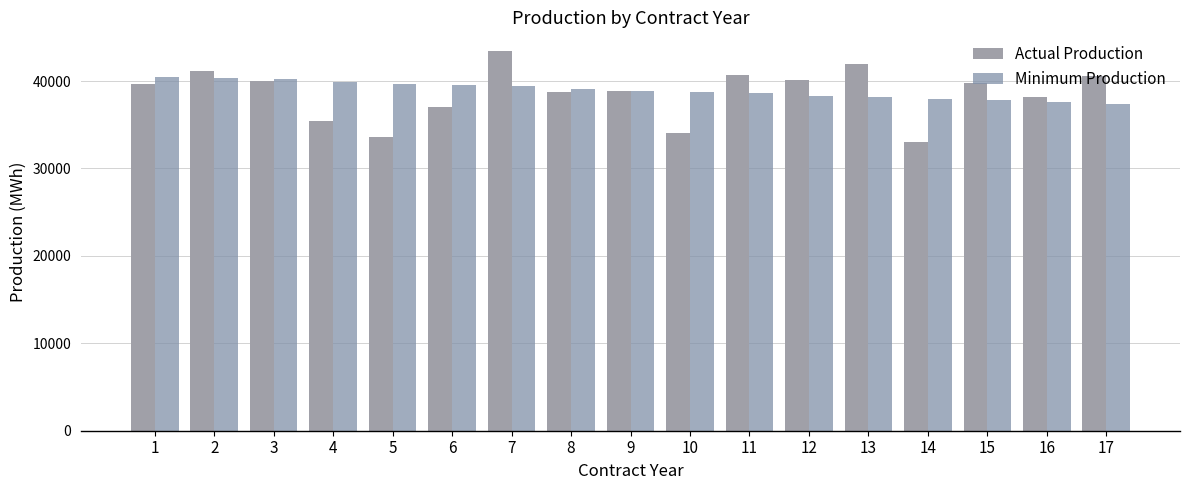

At which label is Minimum Production closest to 38942?

9